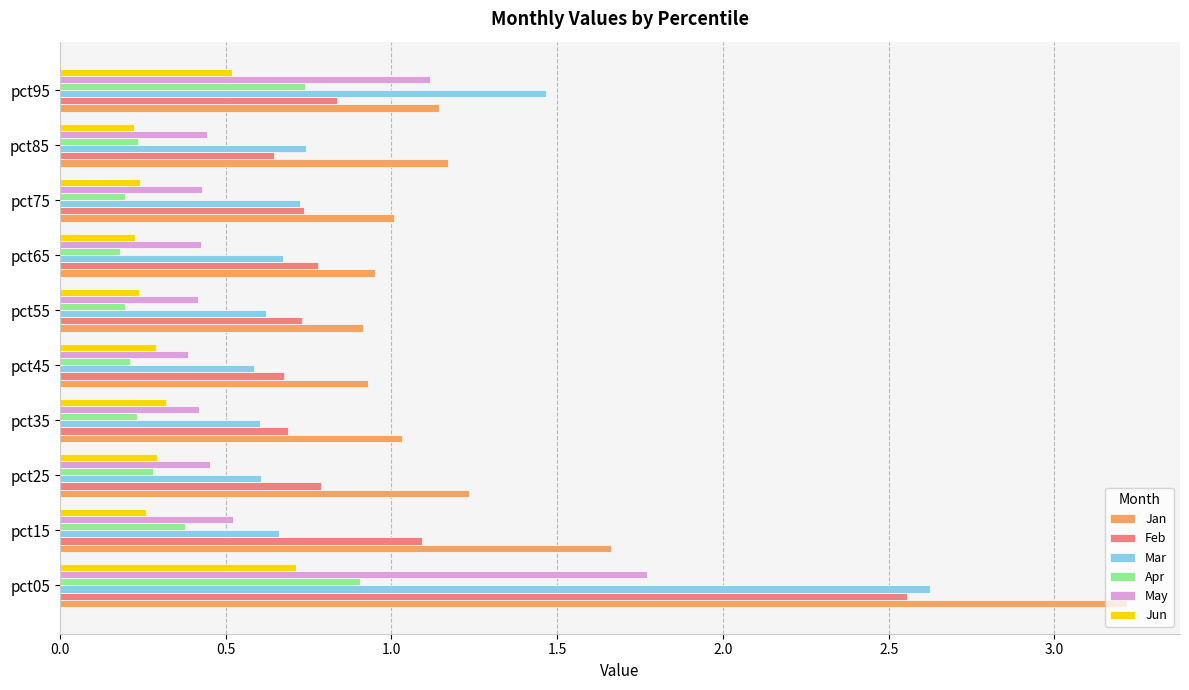

Which label corresponds to the largest value in the chart?

pct05